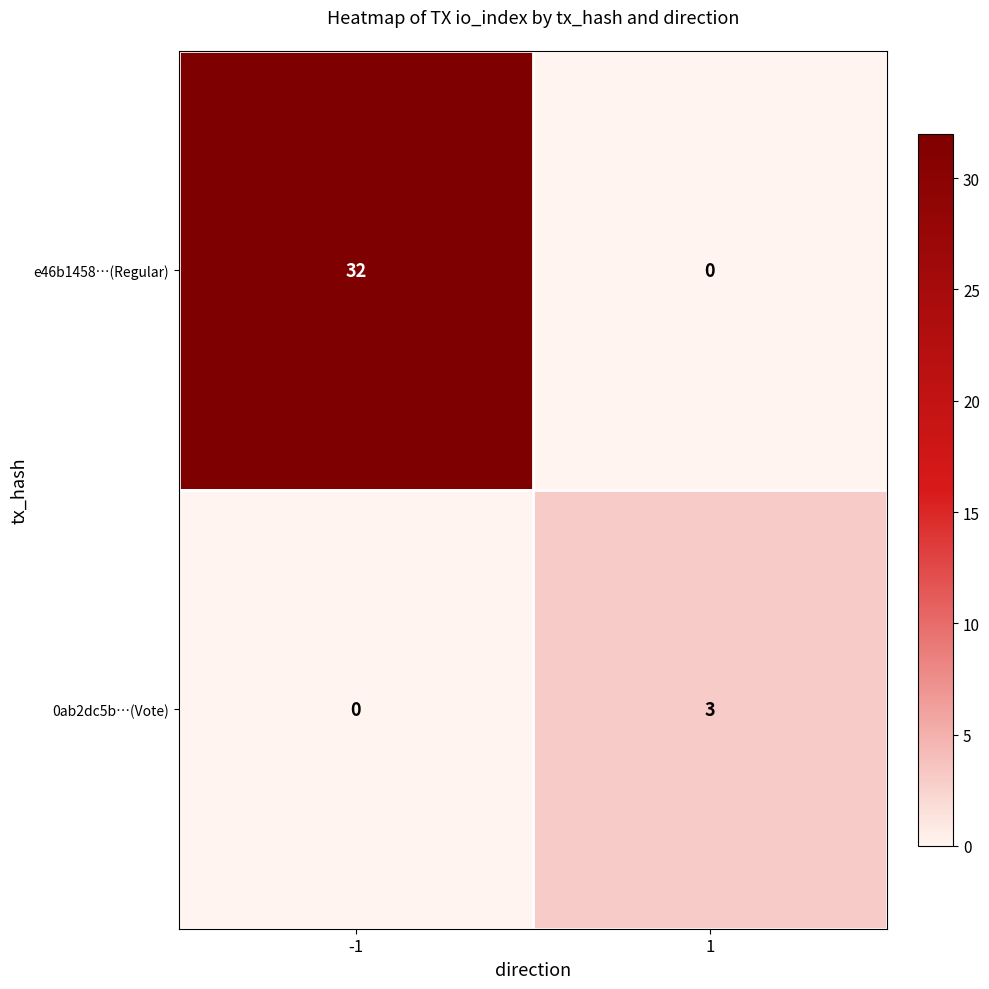

Is it true that 0ab2dc5b…(Vote) equals 0 at -1?

True